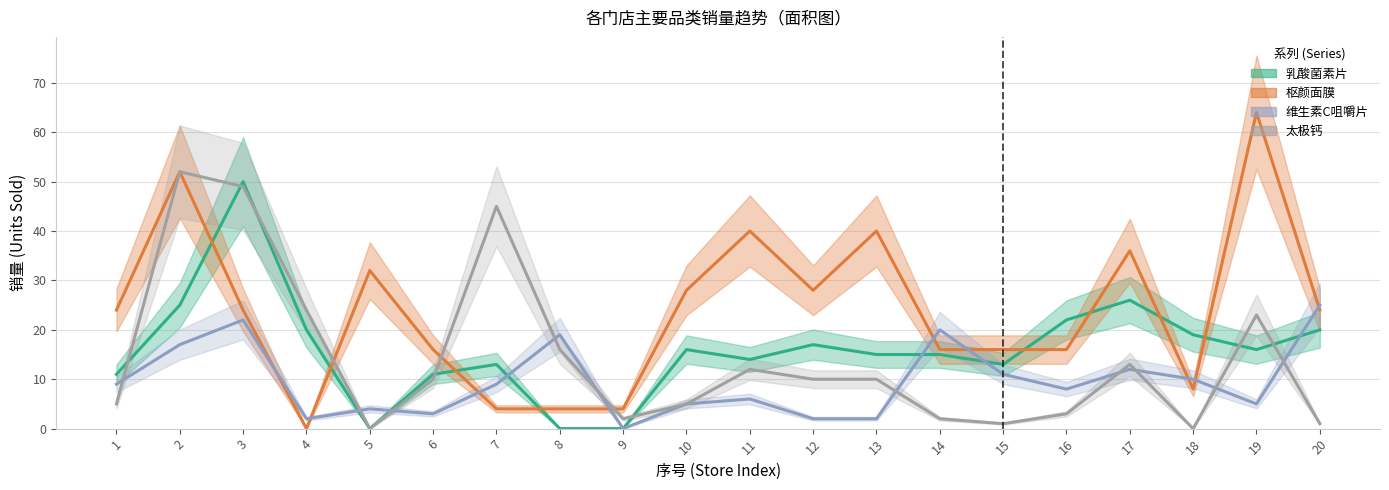

True or false: 乳酸菌素片 has more than 1 points higher than both neighbors.

True